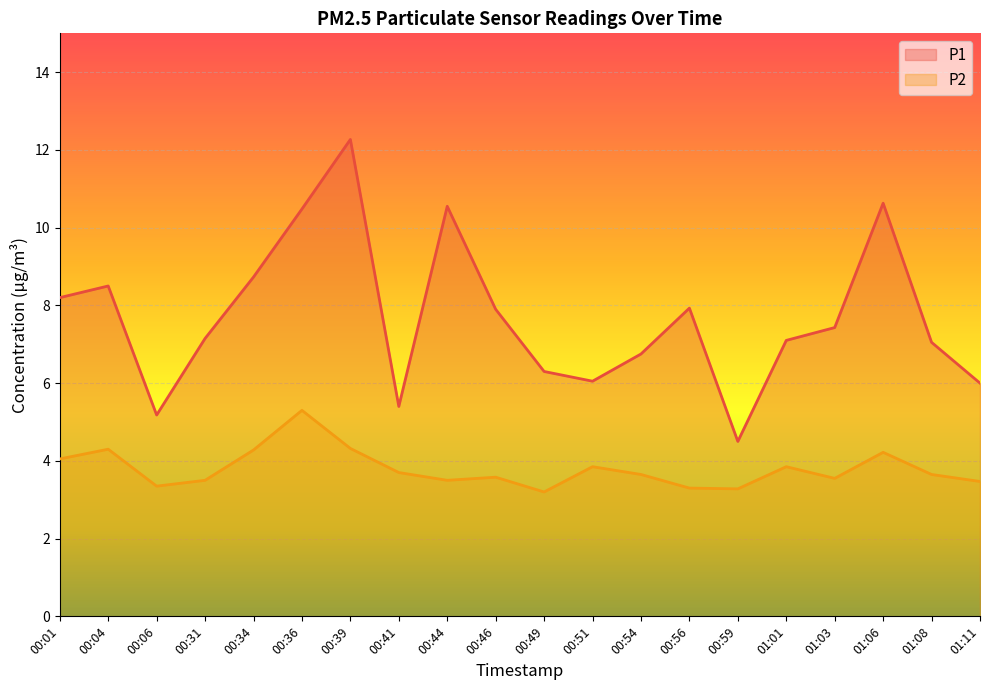

What position from the left is 00:34?

5